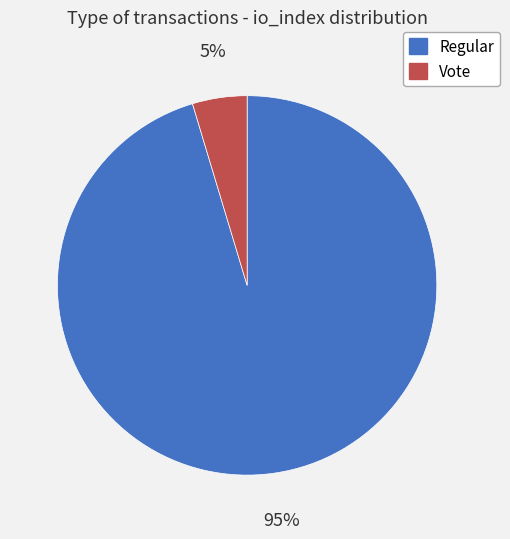

Do Vote and Regular together represent more than half of the pie?

Yes